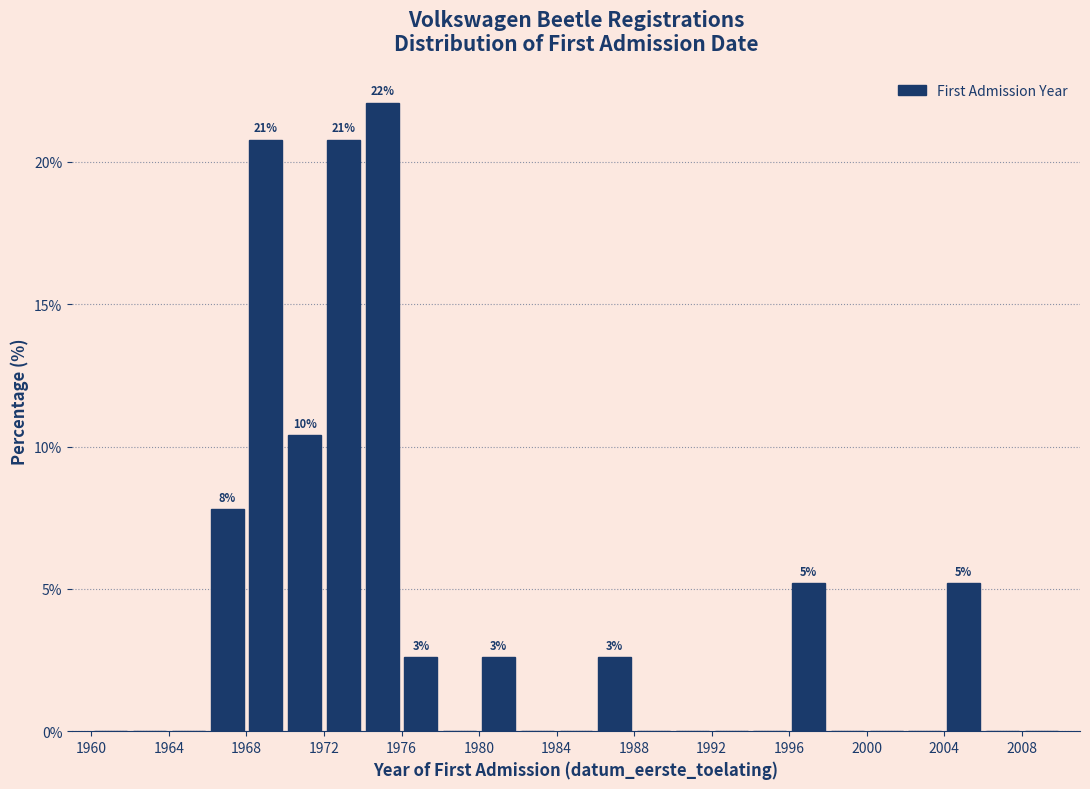

Which range on the x-axis has the tallest bar?

1974 to 1976